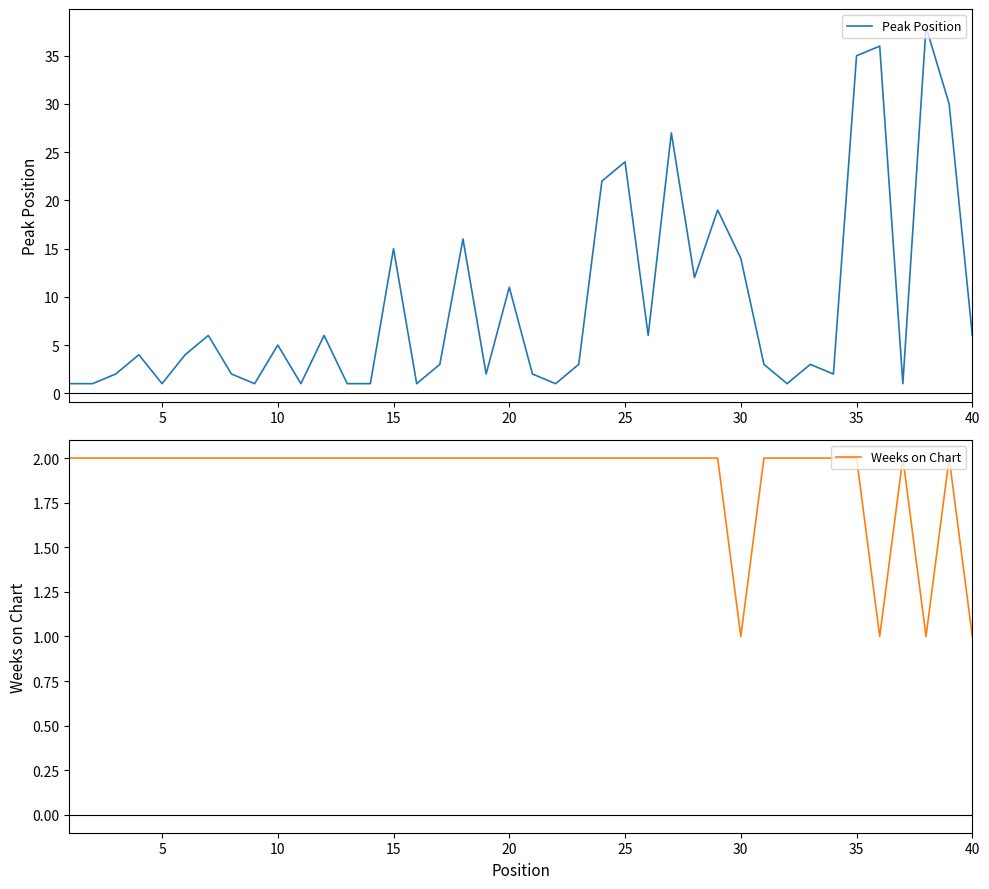

What is the maximum value for Peak Position?

38